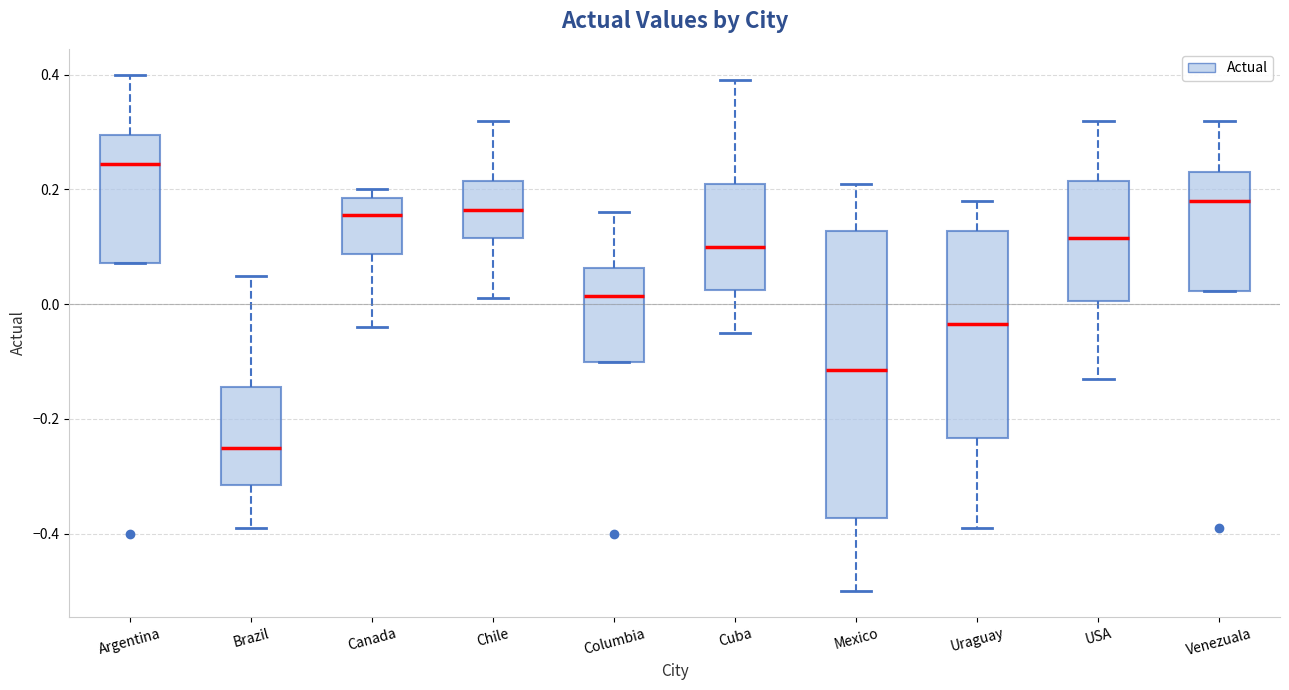

Which box is the tallest, from its lower edge to its upper edge?

Mexico